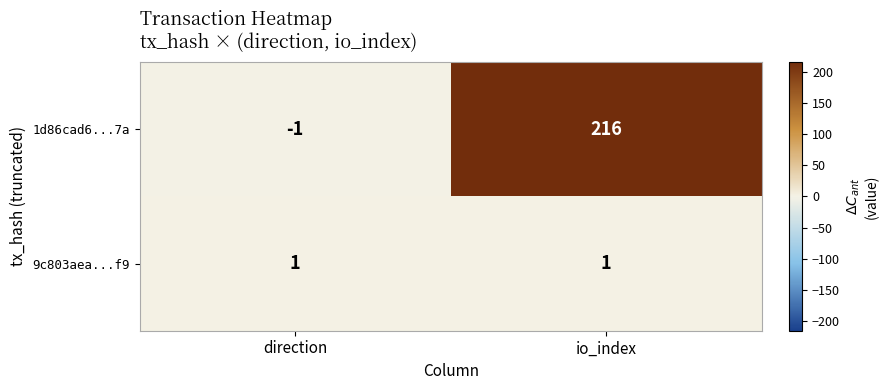

Which category has the highest value in the 1d86cad6...7a series?

io_index